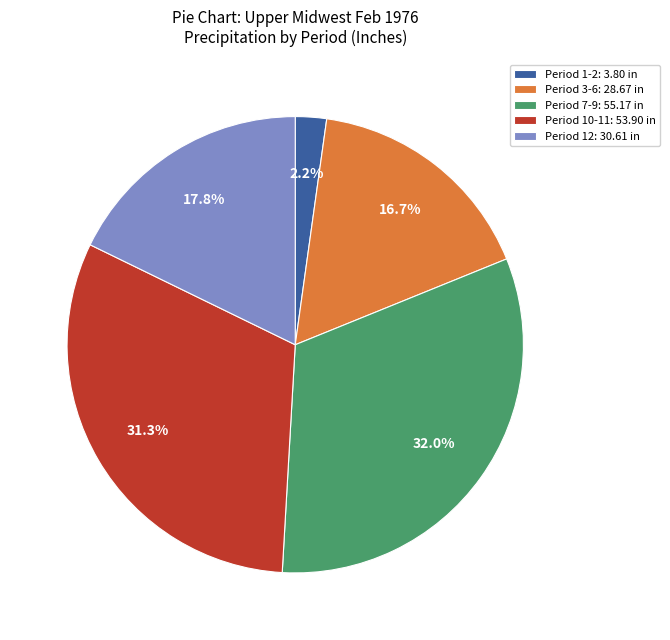

Combined, do Period 10-11: 53.90 in and Period 3-6: 28.67 in account for over 50%?

No